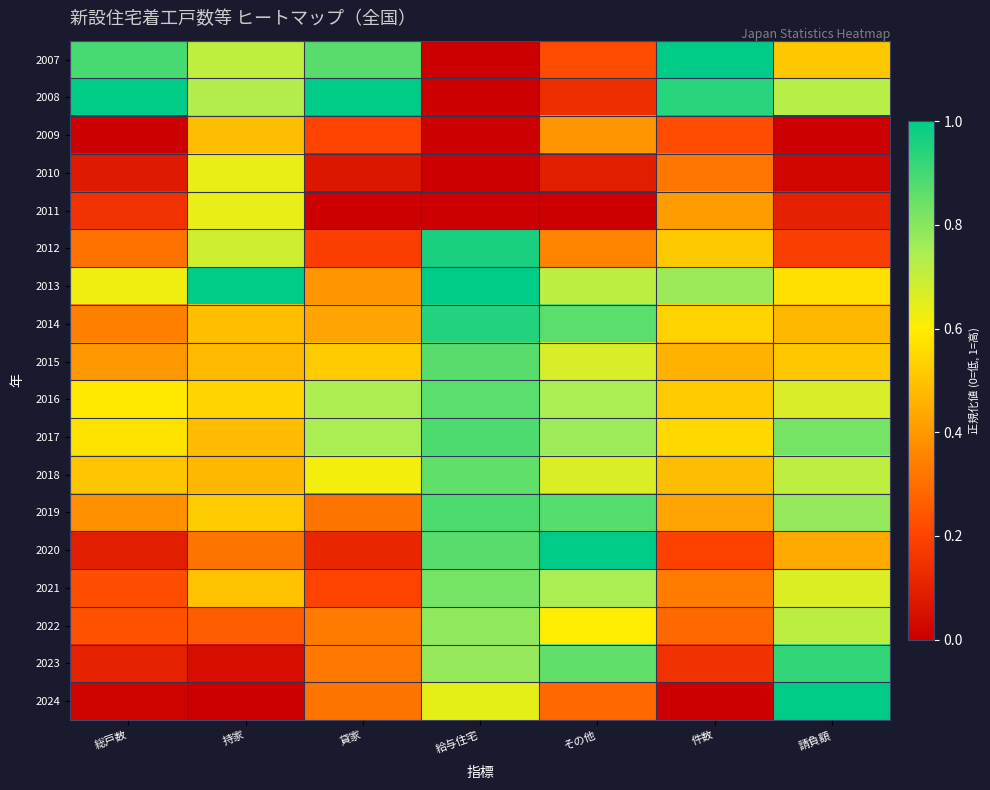

At how many categories does at least one series exceed 0?

7